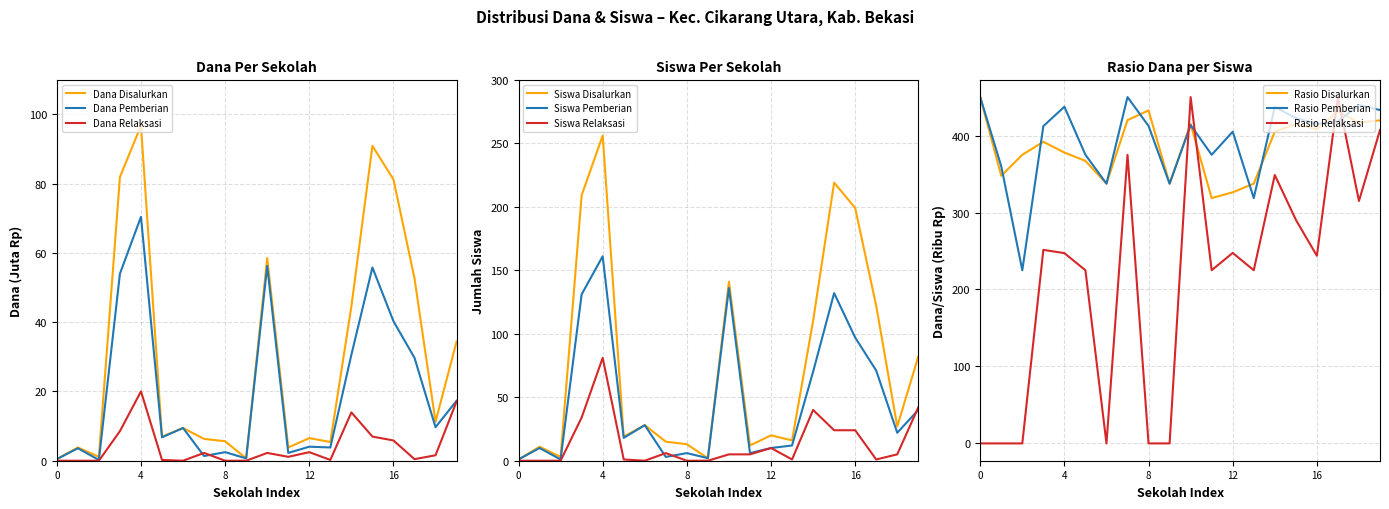

Which category has the highest value in the Dana Relaksasi series?

4